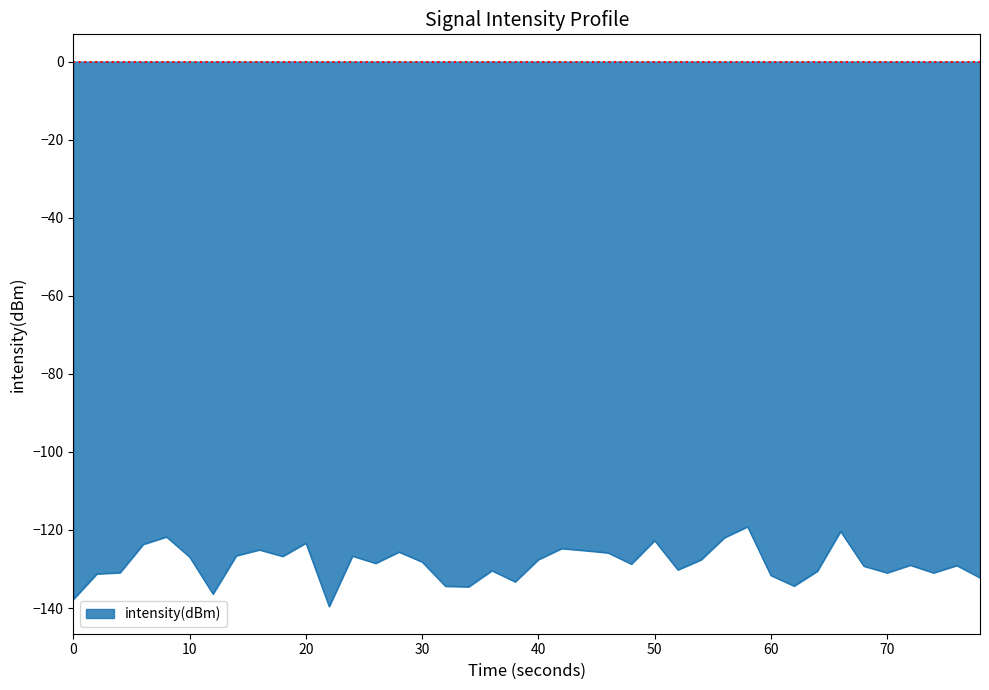

What is the difference between the maximum and minimum values?

20.5